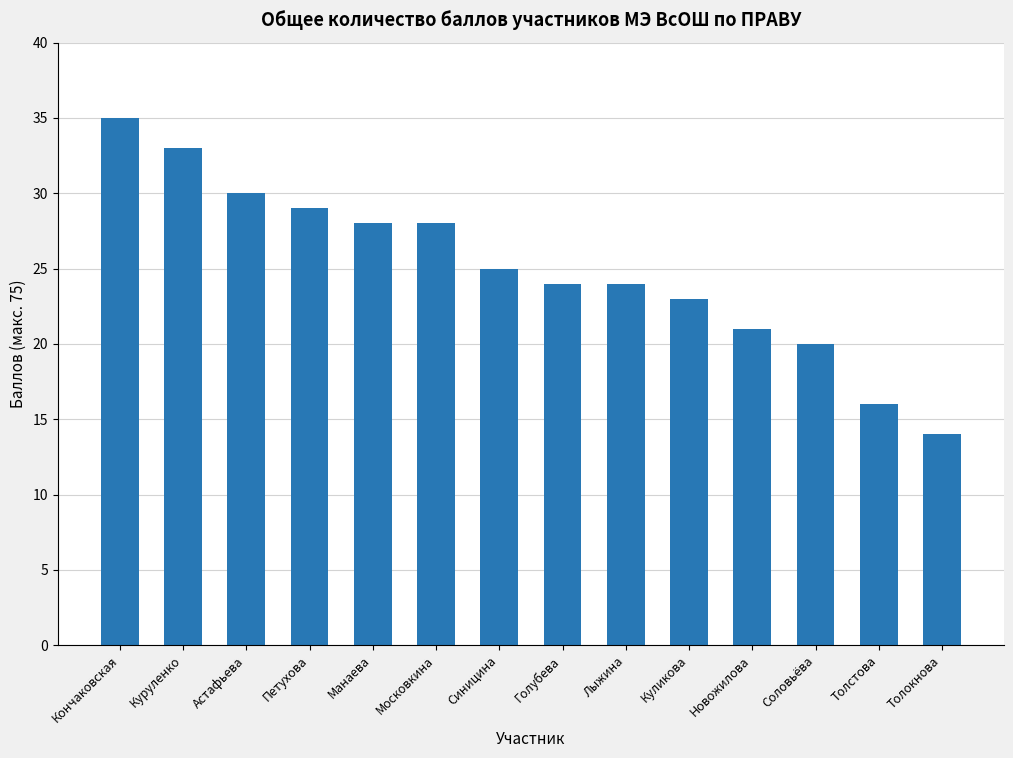

How many bars are there in total?

14